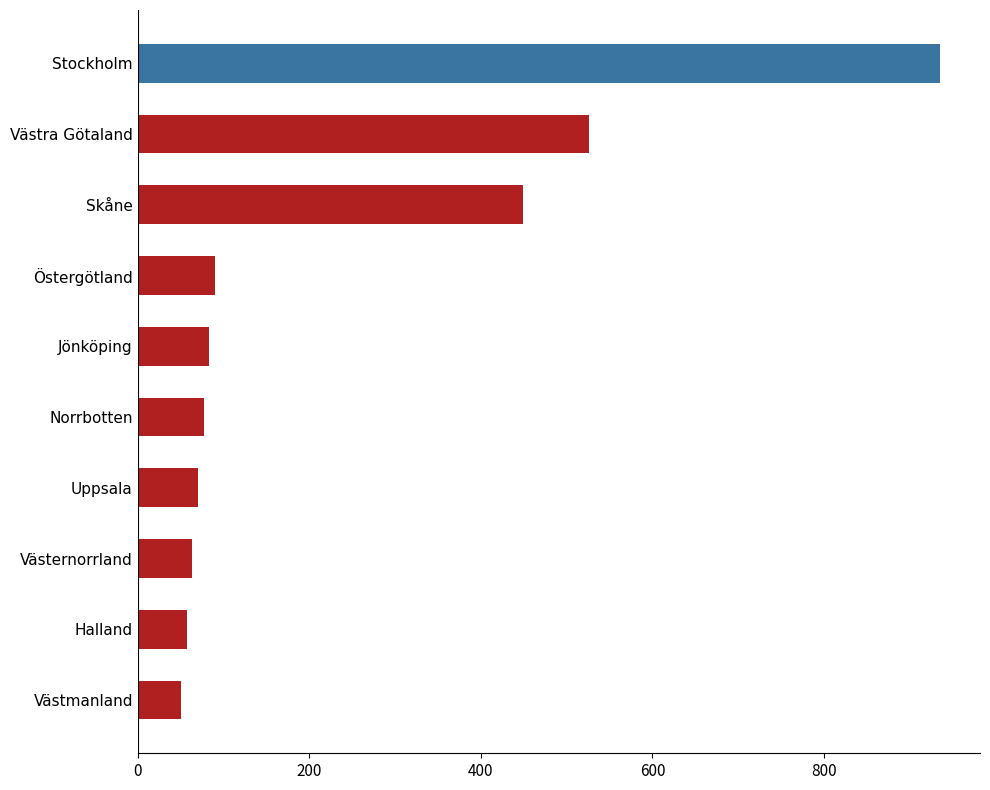

What is the label of the 9th bar from the bottom?

Västra Götaland